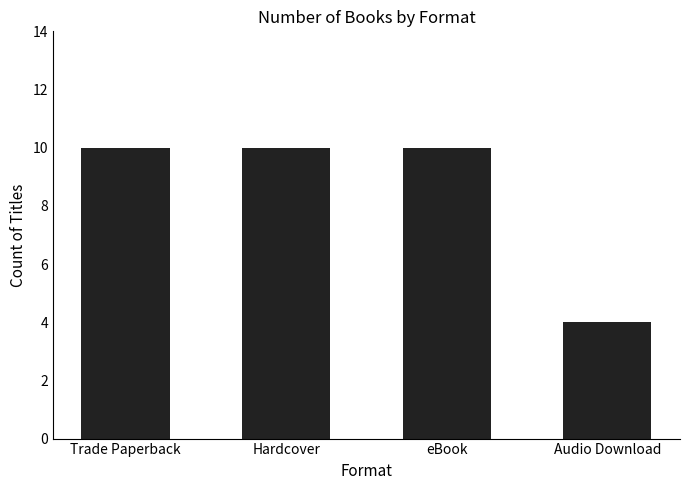

Count the values in the range 10 to 11.

3